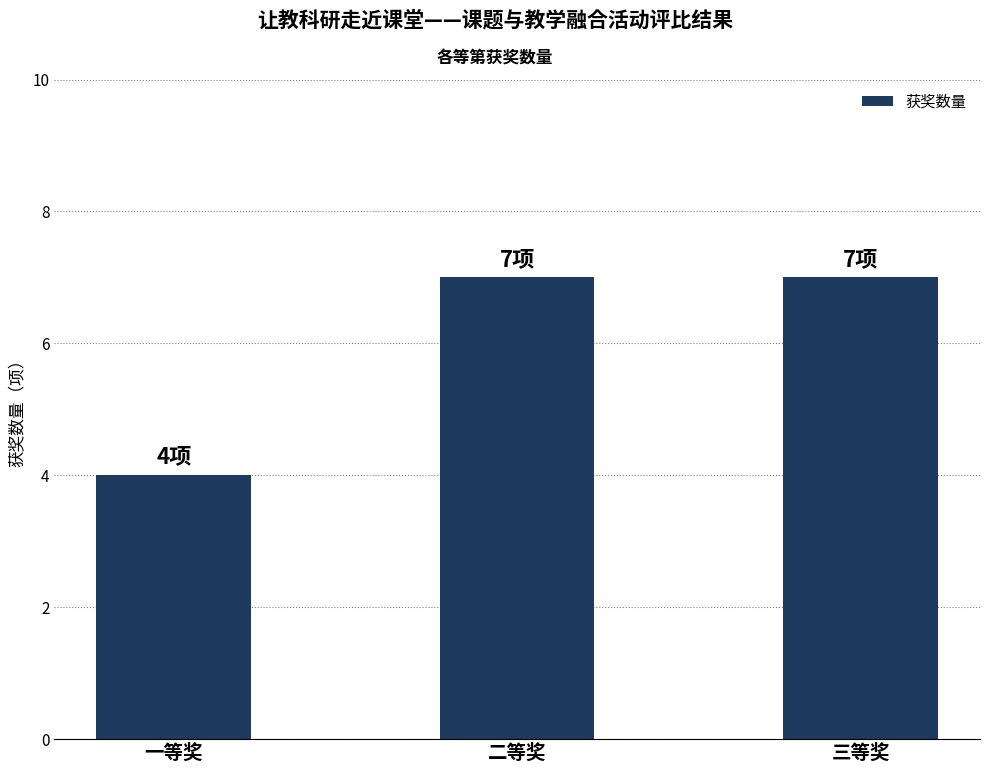

What is the maximum value shown in the chart?

7